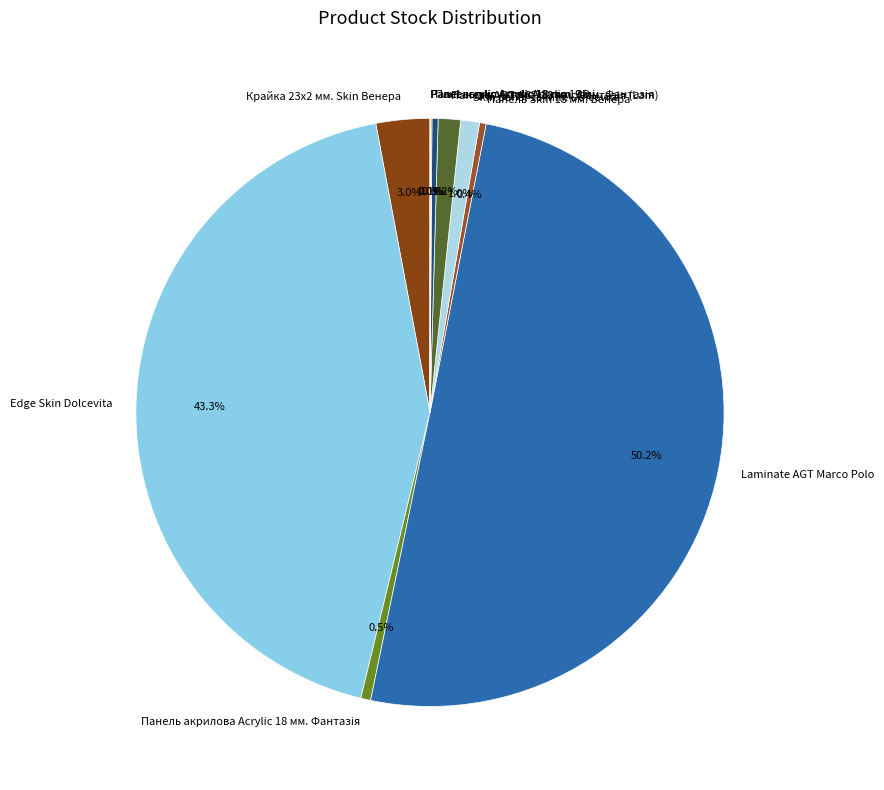

Which slice represents more than half of the pie?

Laminate AGT Marco Polo